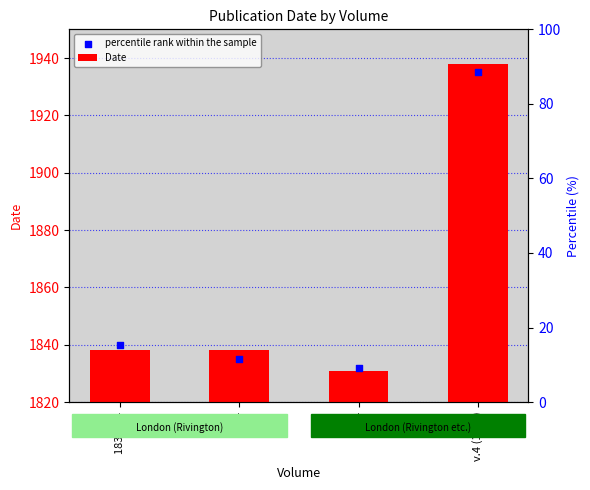

Which series reaches the minimum Y coordinate?

Date